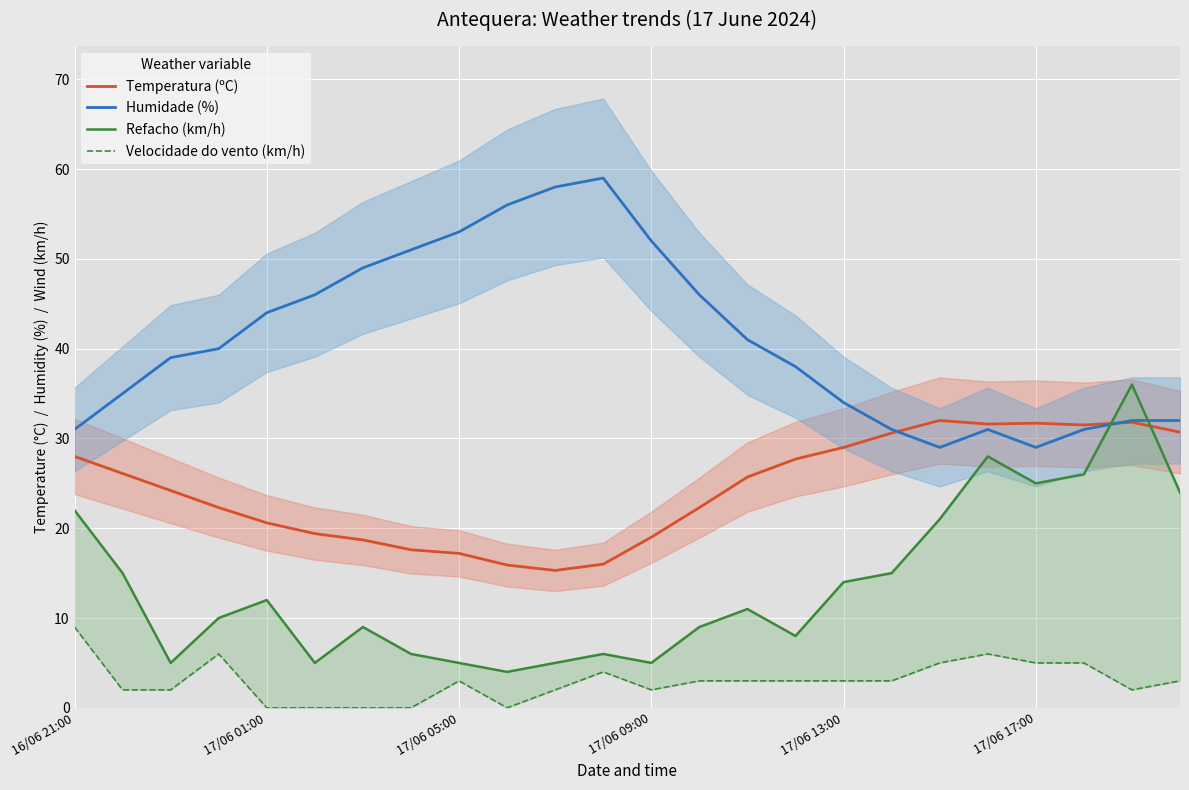

What is the average value of the Temperatura (ºC) series?

24.4